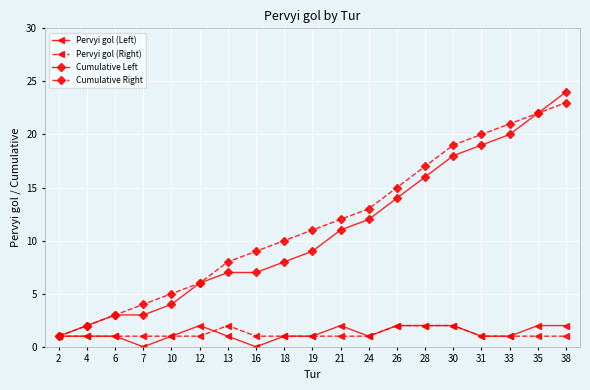

What are all the series names shown in the legend?

Pervyi gol (Left), Pervyi gol (Right), Cumulative Left, Cumulative Right